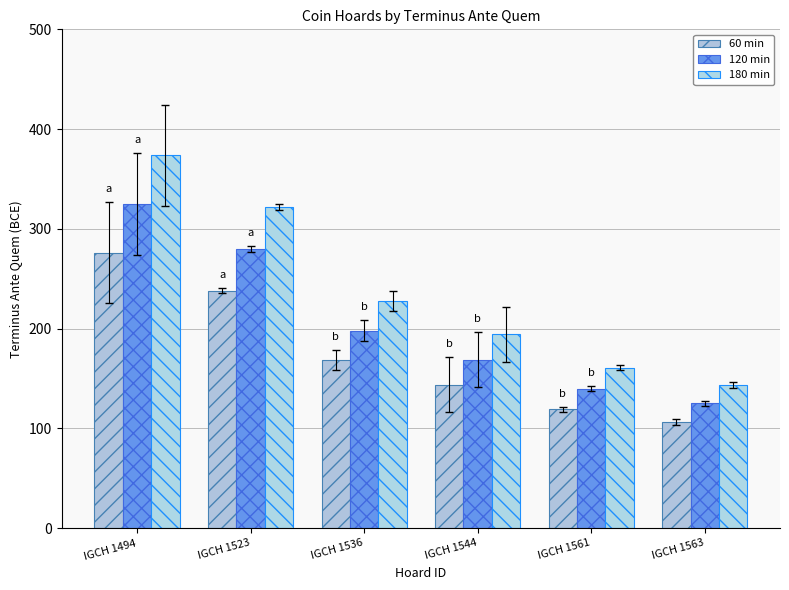

What is the difference between the highest and lowest values at IGCH 1536?

59.4